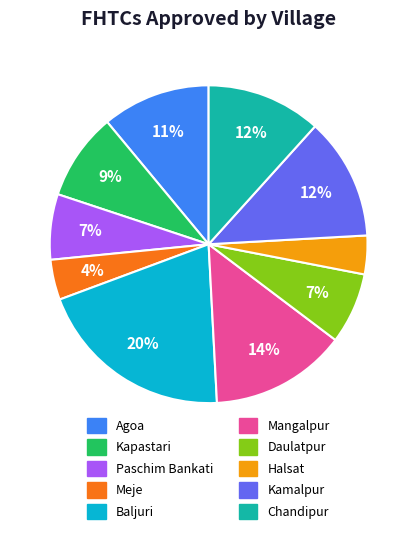

Is the sum of Meje and Daulatpur greater than half?

No